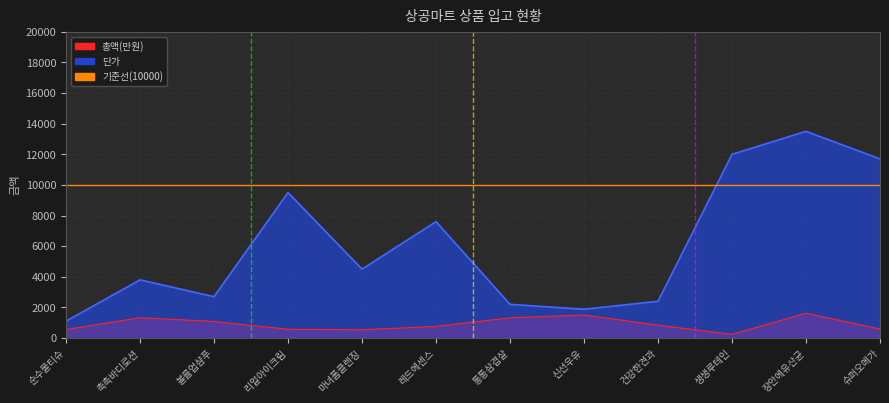

At how many categories does at least one series exceed 11179?

3